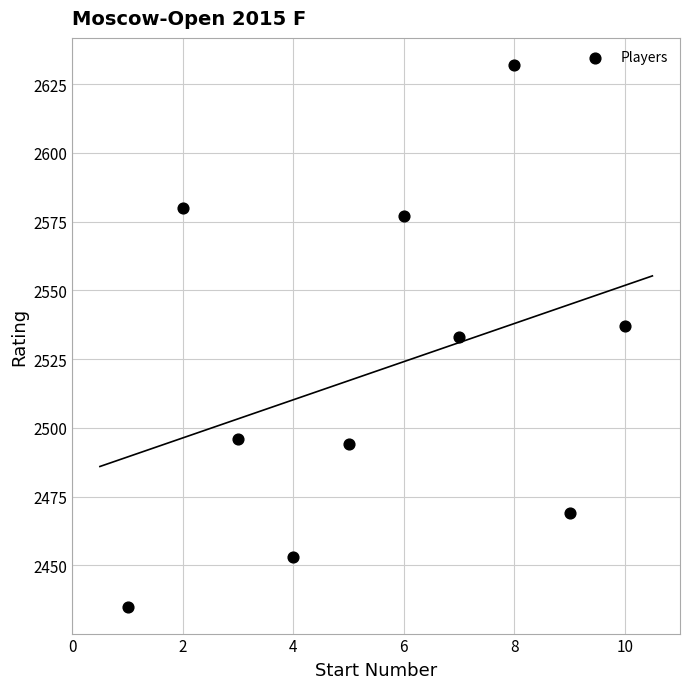

What is the range of X values (max minus min)?

9